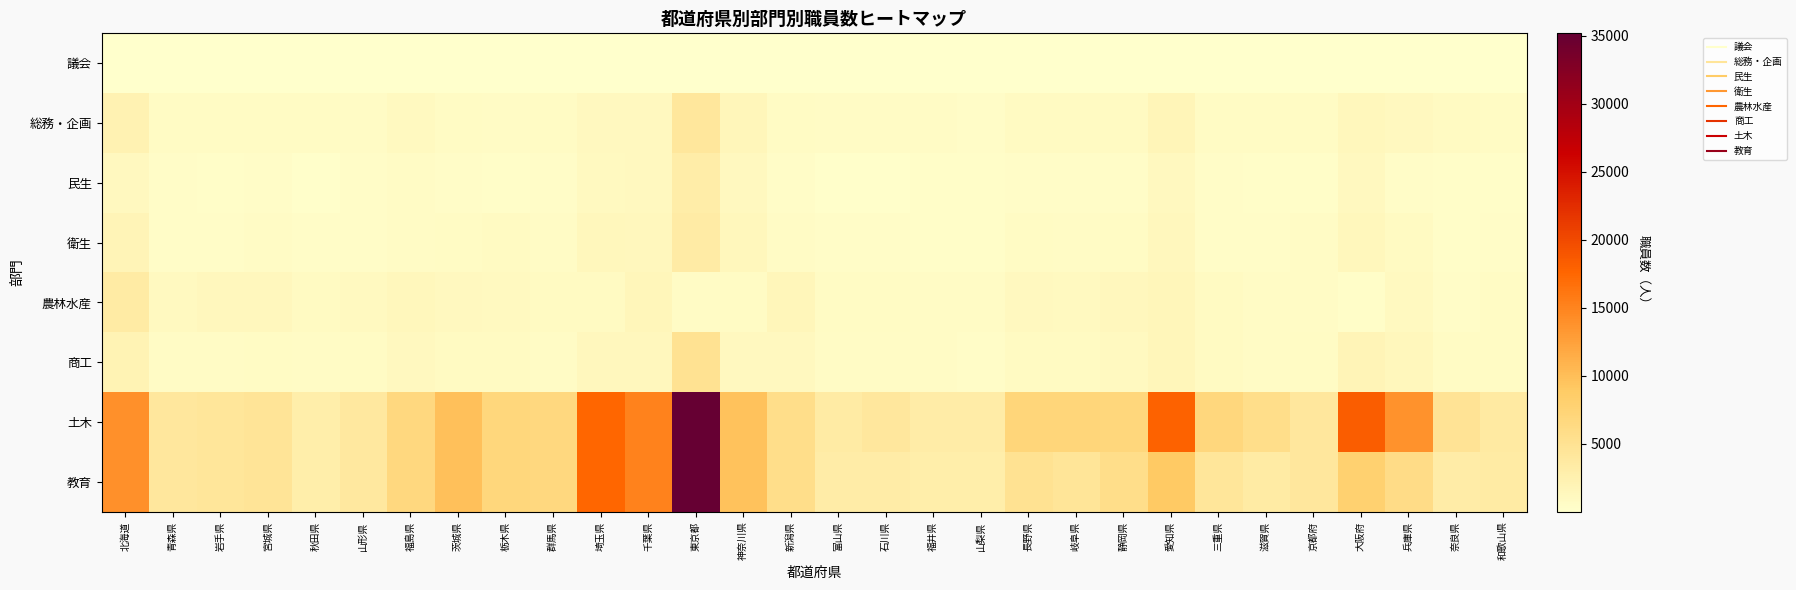

Between 山形県 and 千葉県, which is larger?

千葉県